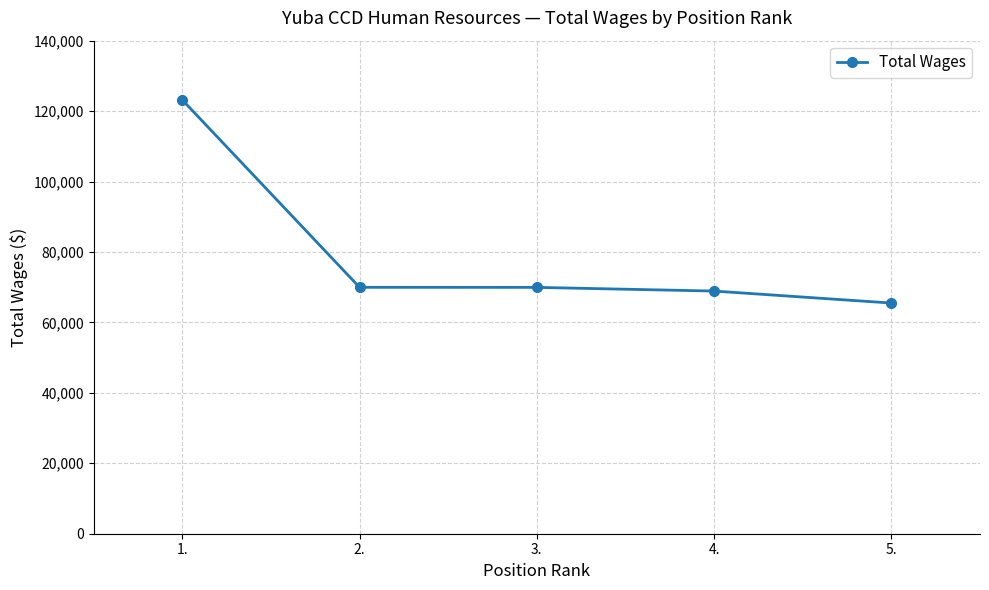

Does the chart display data point markers on the line(s)?

Yes